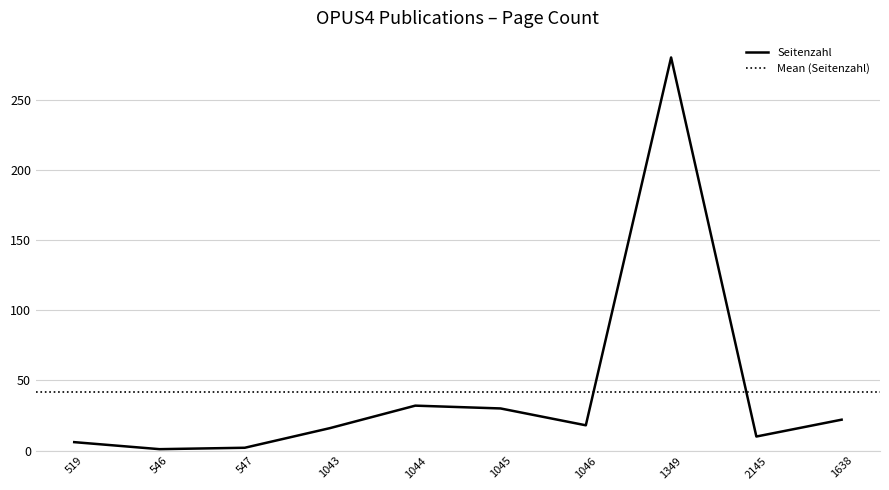

Is it true that the value at 1043 is 16?

True